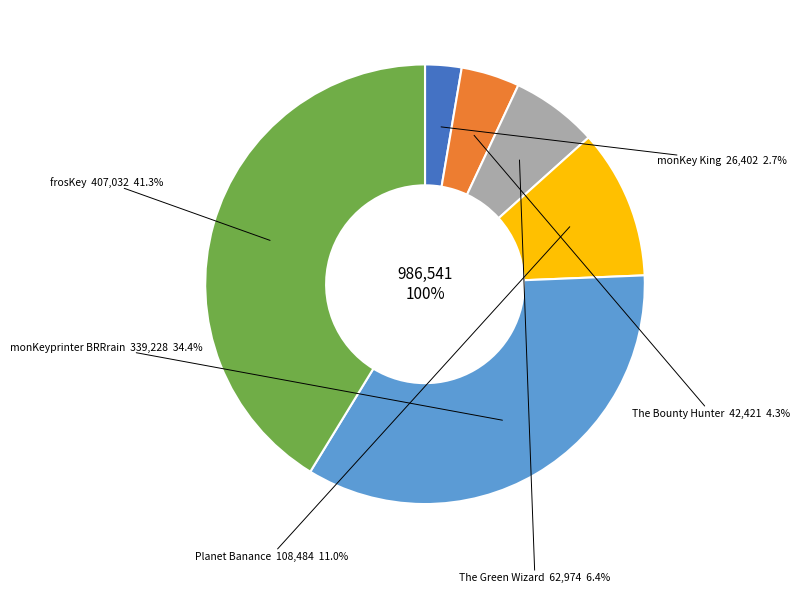

What is the largest slice in the pie chart?

frosKey